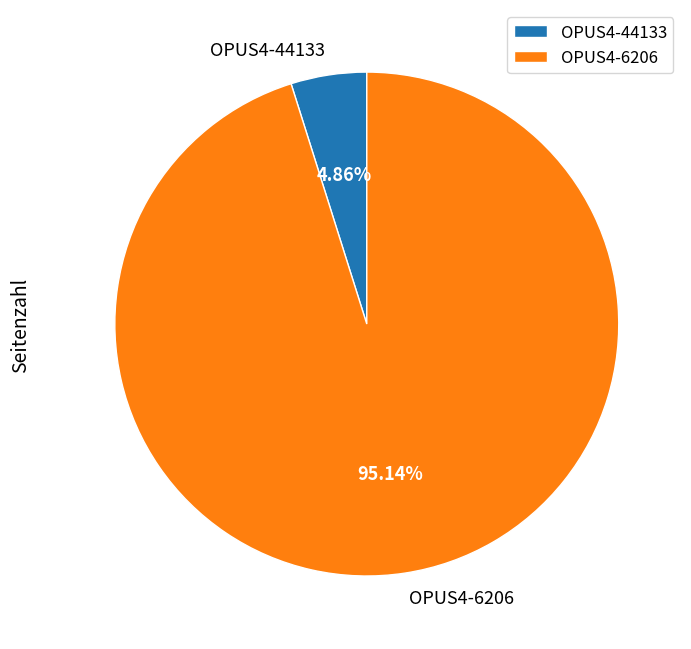

To the nearest percent, what portion does OPUS4-44133 represent?

5%